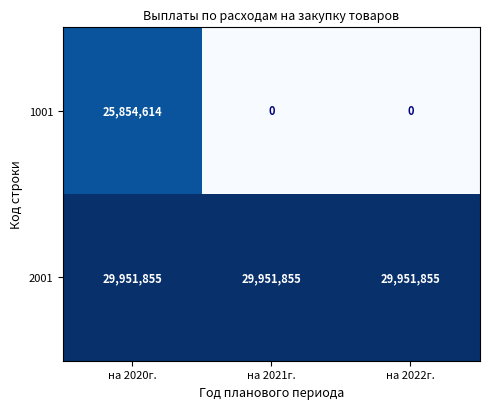

Which series has the largest total across all categories?

2001